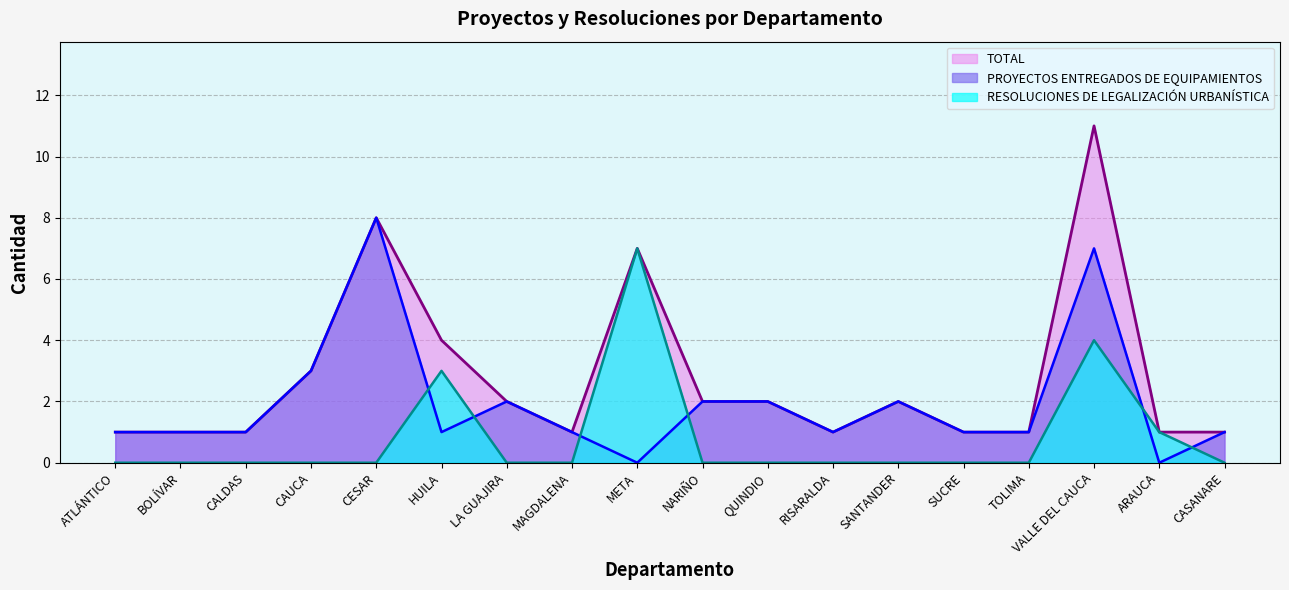

What position from the left is SUCRE?

14